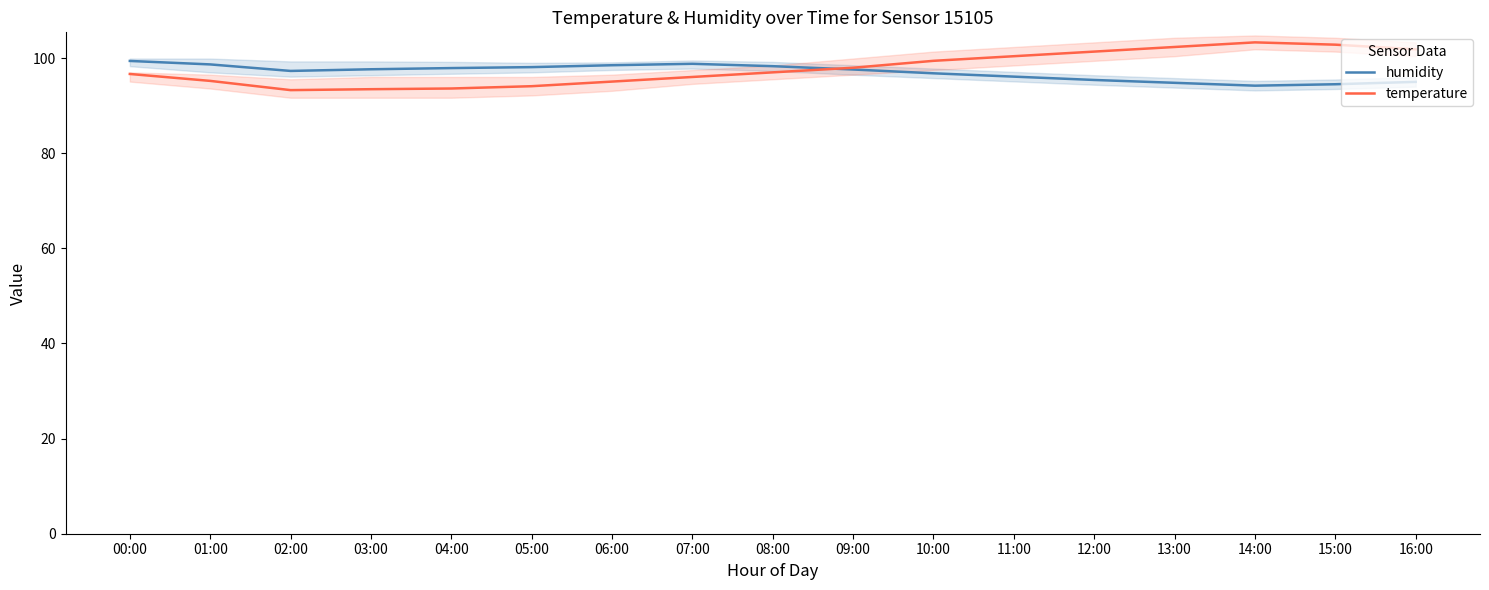

Is this an area chart (filled region under the line)?

No